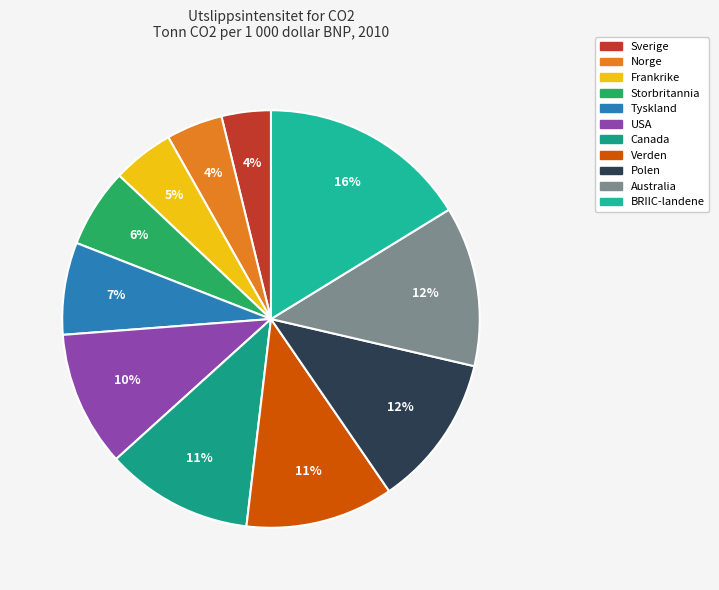

Does any single category account for the majority?

No